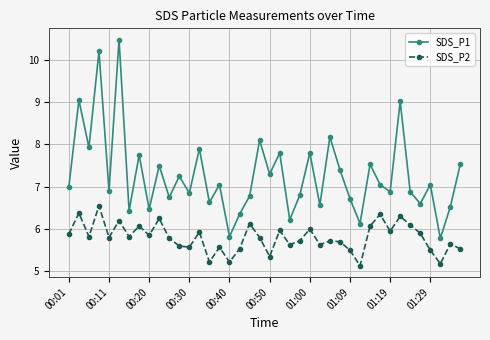

True or false: SDS_P1 and SDS_P2 cross at least once.

False